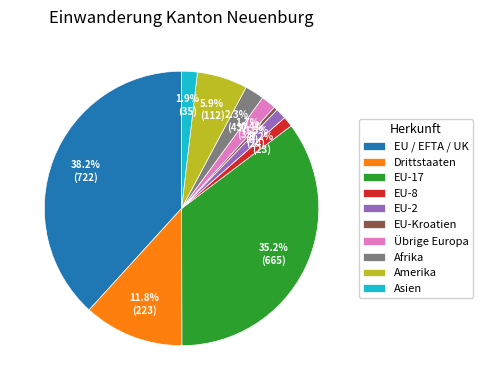

To the nearest percent, what portion does Übrige Europa represent?

2%